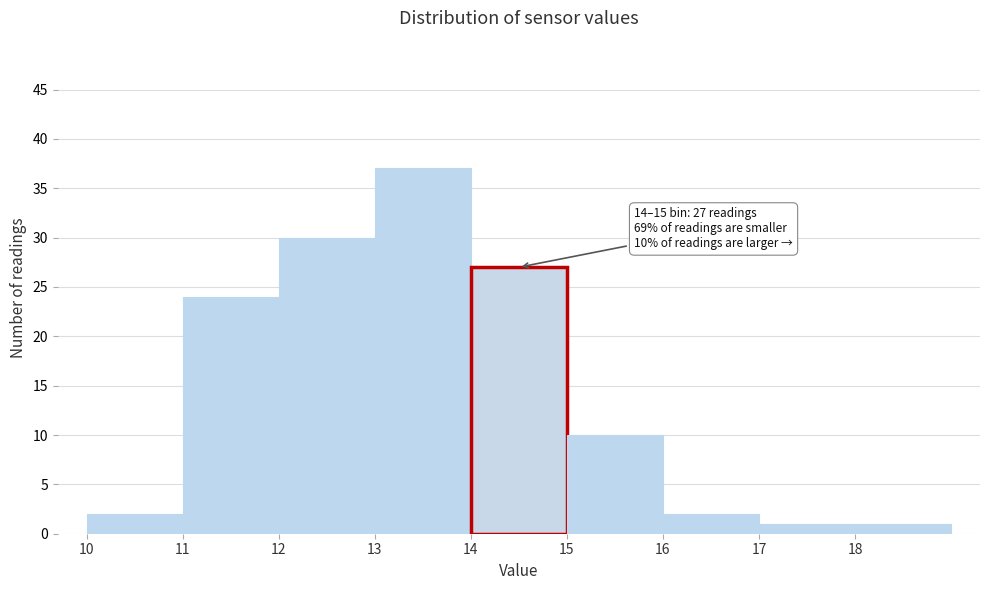

Over which range of the x-axis is the bar tallest?

13 to 14